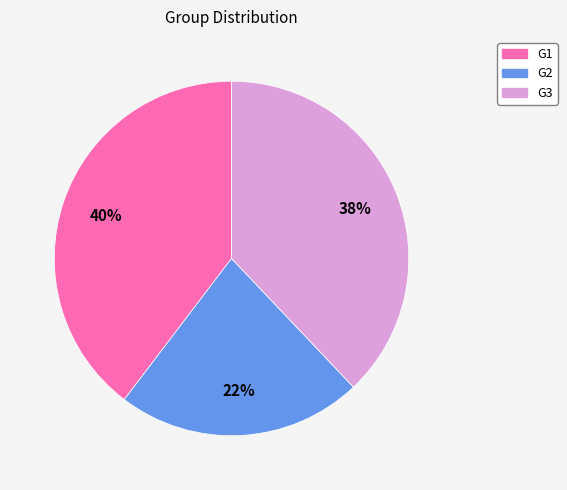

Between G1 and G2, which is larger?

G1